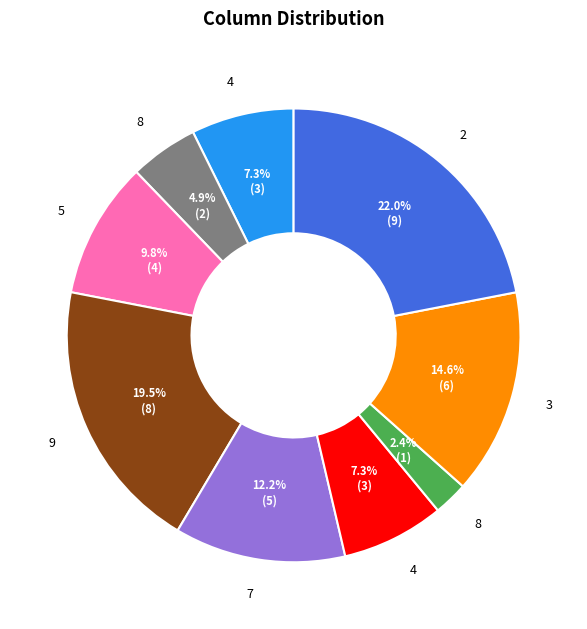

How many slices are in this pie chart?

9